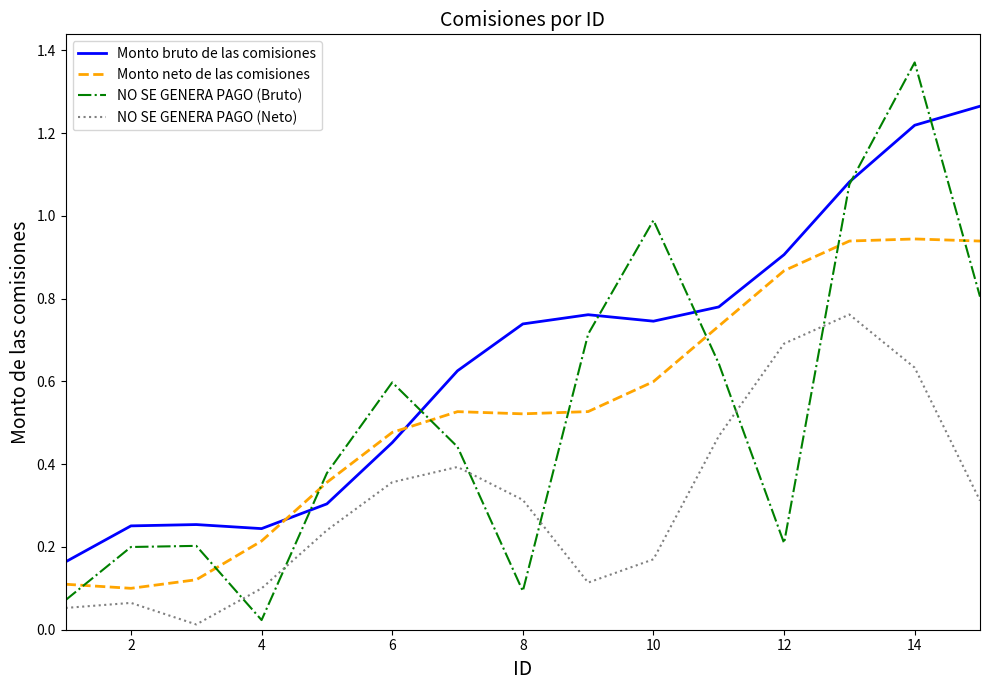

Which series has the largest range (max minus min)?

NO SE GENERA PAGO (Bruto)